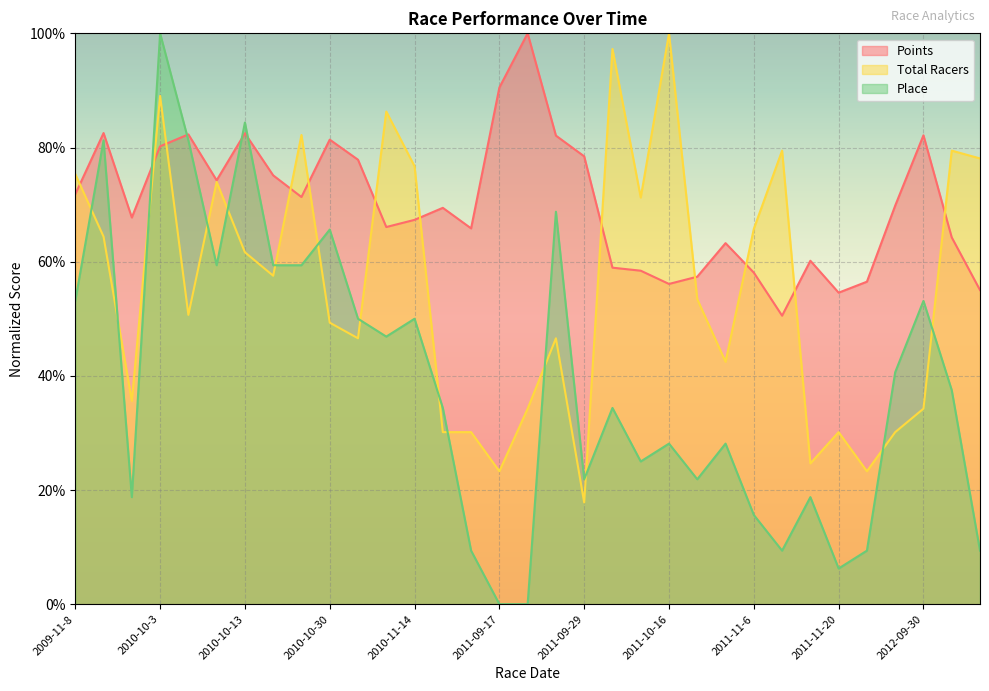

At which category does Total Racers reach its first local peak?

2010-10-3